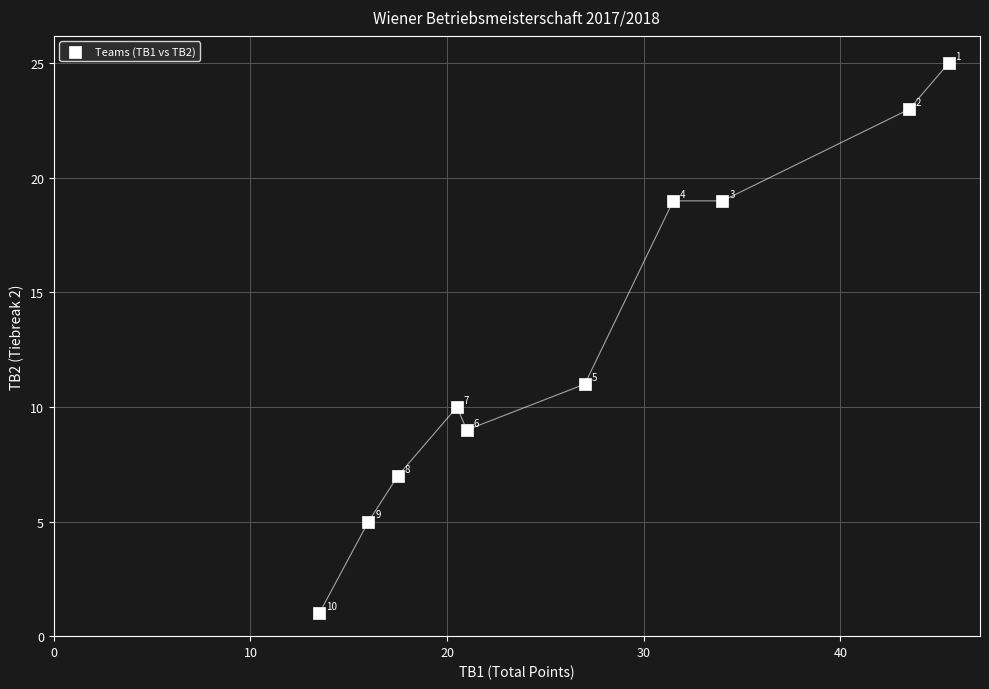

What Y value in the scatter plot is closest to 13?

11